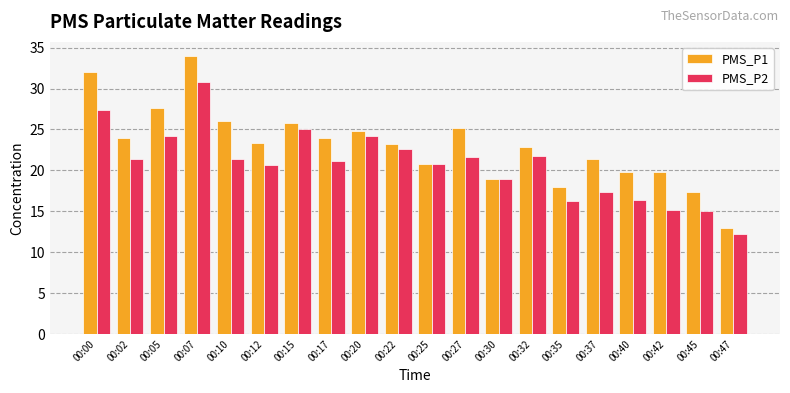

What is the value of the PMS_P1 bar at the 13th from the left?

19.0